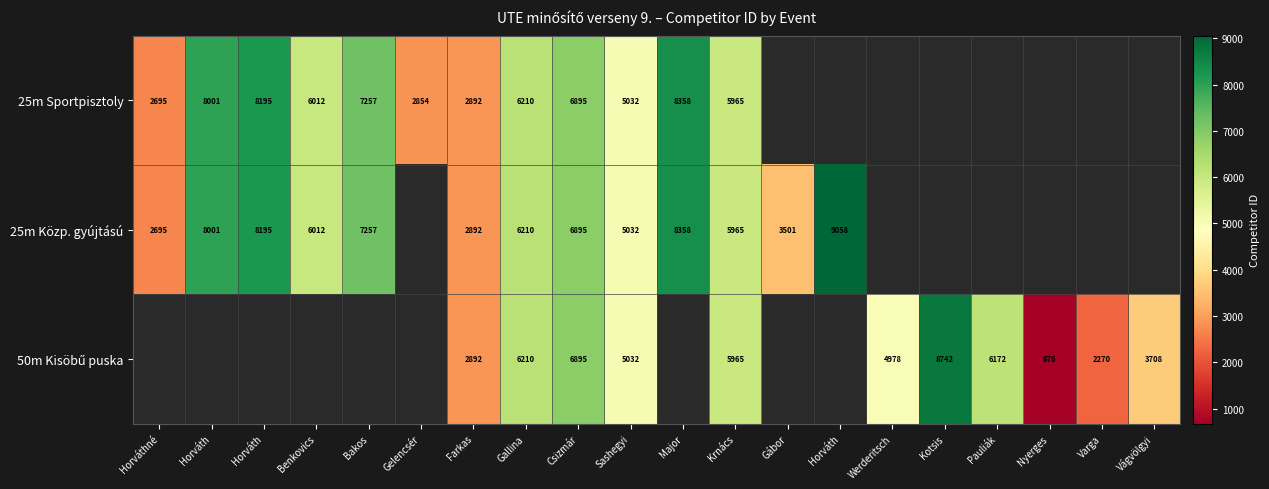

Rank the categories by 25m Közp. gyújtású value from lowest to highest.

Horváthné, Farkas, Gábor, Sashegyi, Krnács, Benkovics, Gallina, Csizmár, Bakos, Horváth, Horváth, Gelencsér, Major, Horváth, Werderitsch, Kotsis, Pauliák, Nyerges, Varga, Vágvölgyi